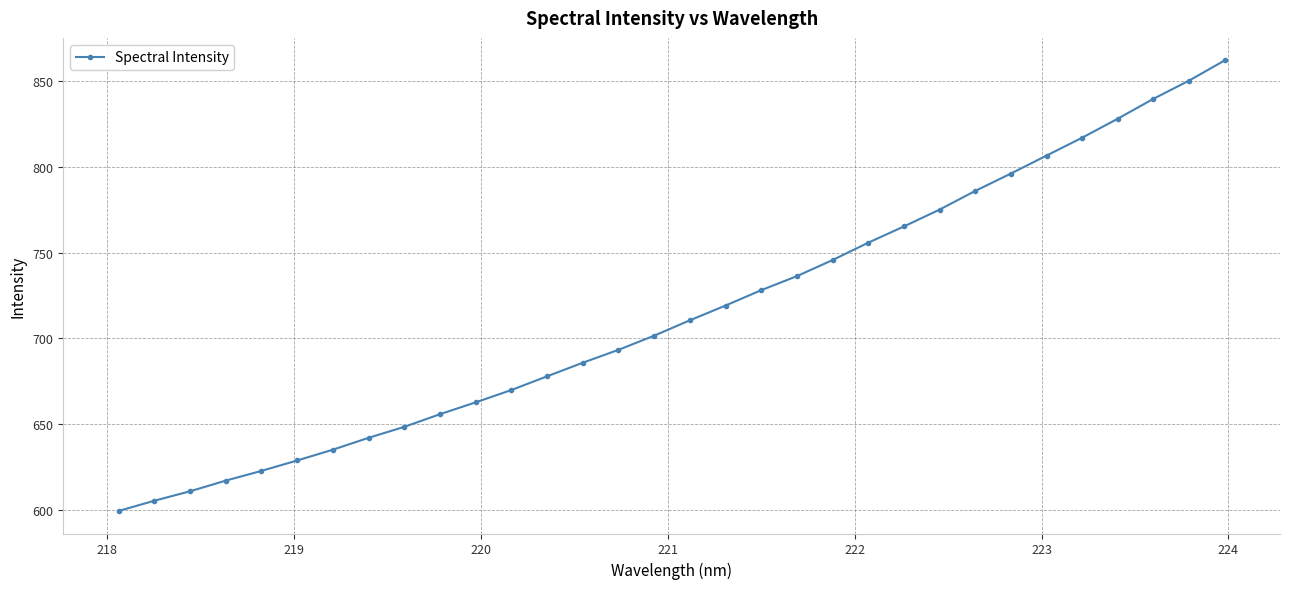

What is the maximum value shown in the chart?

861.9